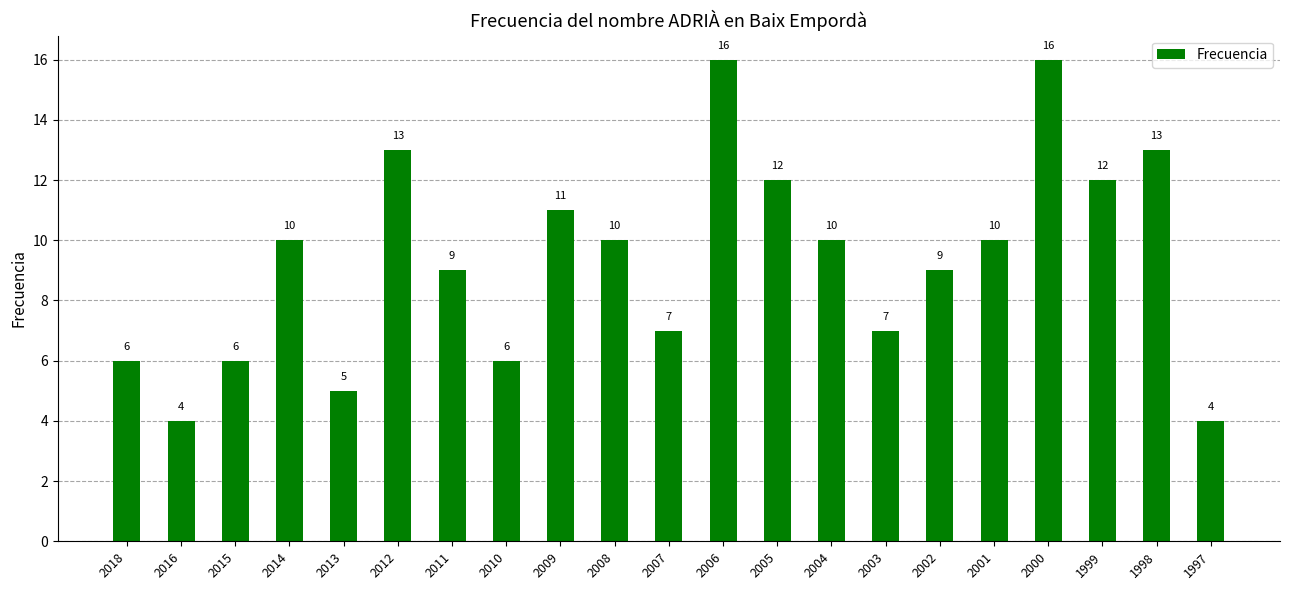

Read the value at 2010.

6